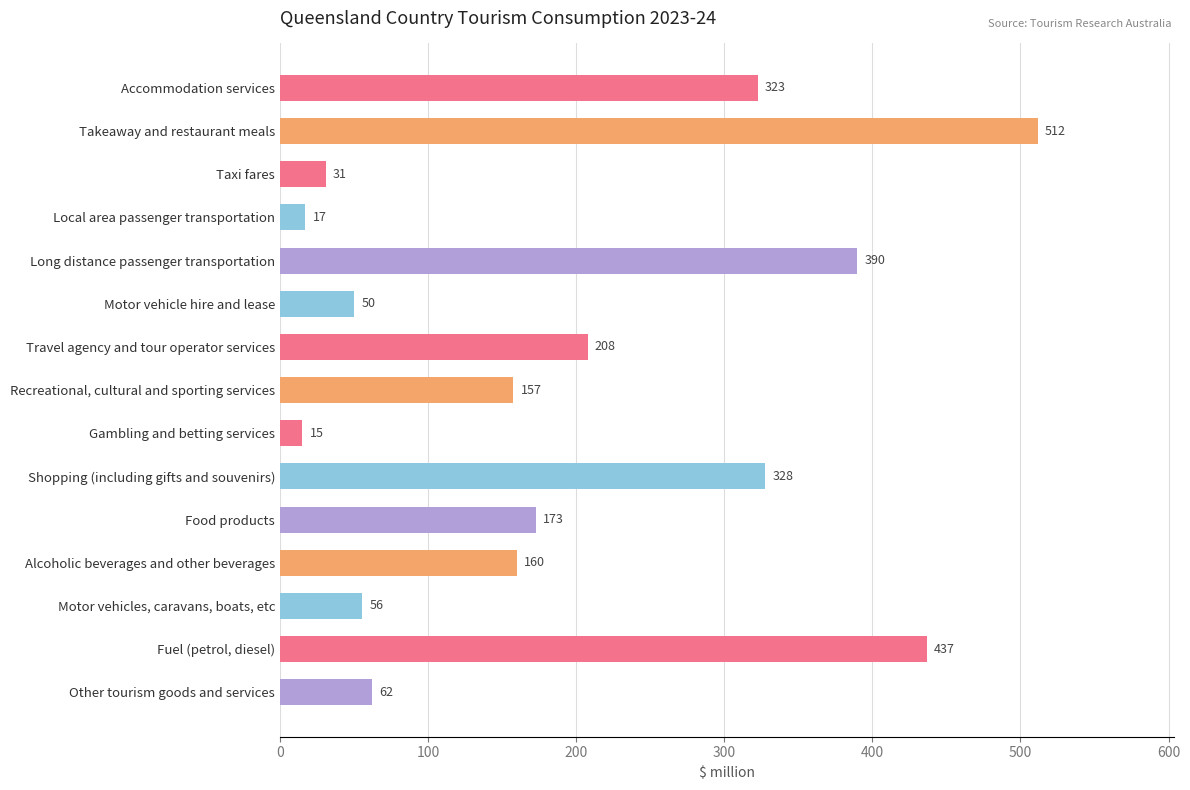

At which category does the chart reach its peak across all series?

Takeaway and restaurant meals